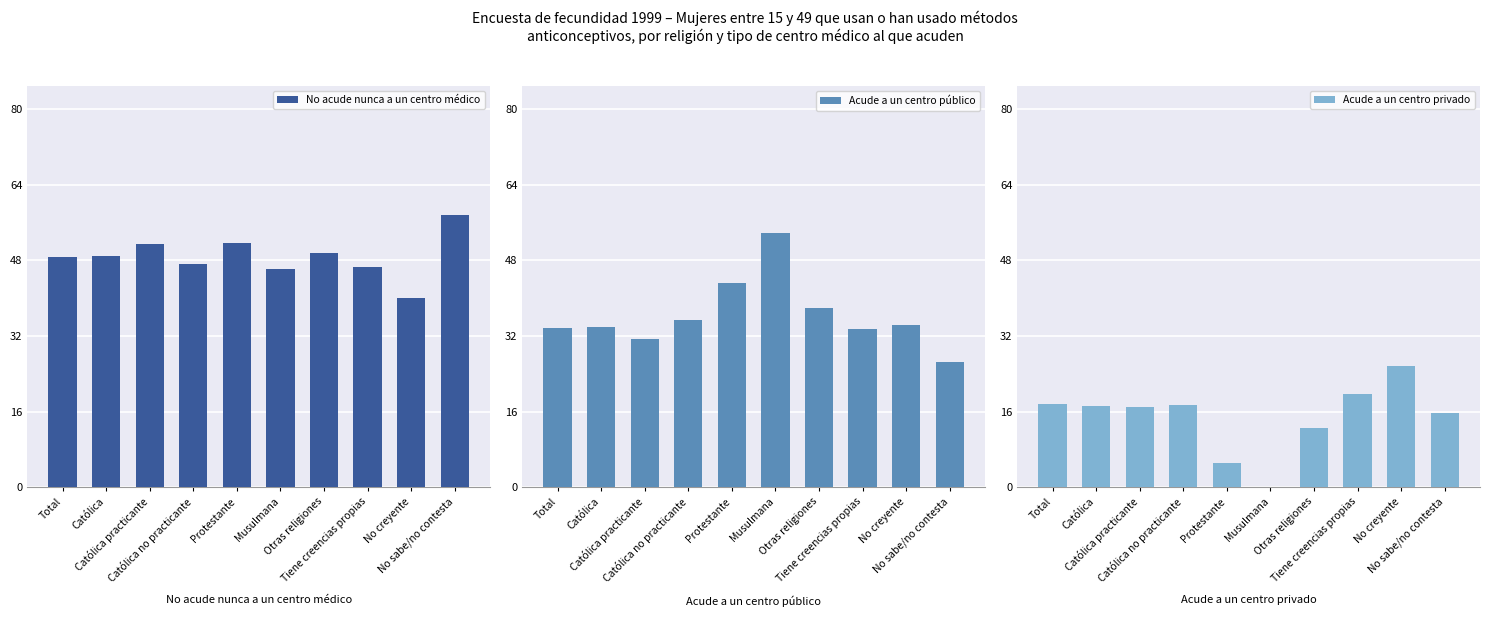

Reading left to right, list all the values displayed in this chart.

No acude nunca a un centro médico: 48.6	48.9	51.5	47.4	51.8	46.3	49.6	46.6	40.1	57.7
Acude a un centro público: 33.7	33.9	31.4	35.3	43.2	53.7	37.8	33.6	34.3	26.5
Acude a un centro privado: 17.6	17.2	17.0	17.3	5.1	0.0	12.6	19.8	25.6	15.8